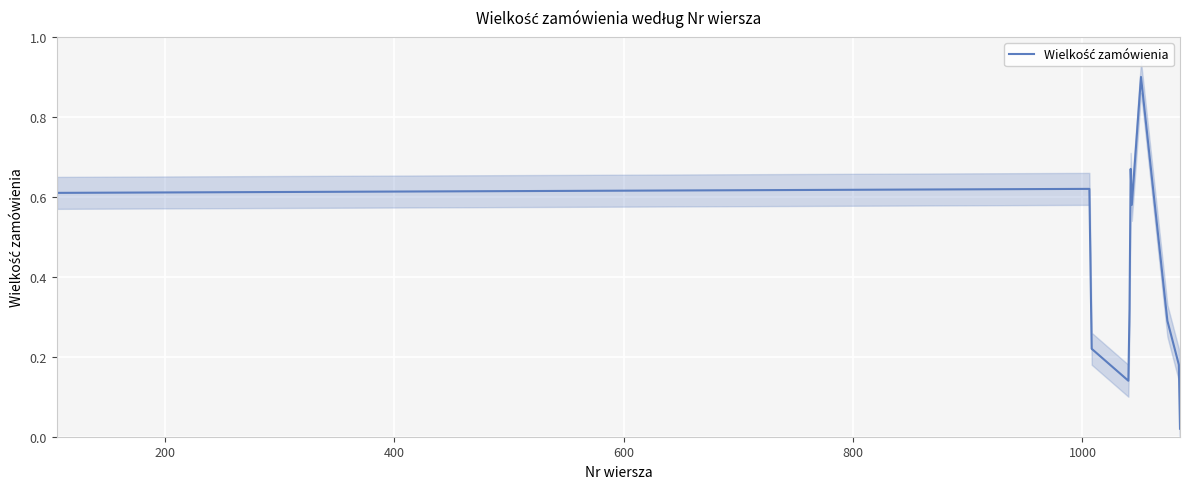

Reading left to right, list all the values displayed in this chart.

0.6	0.6	0.2	0.1	0.3	0.7	0.6	0.9	0.3	0.2	0.0